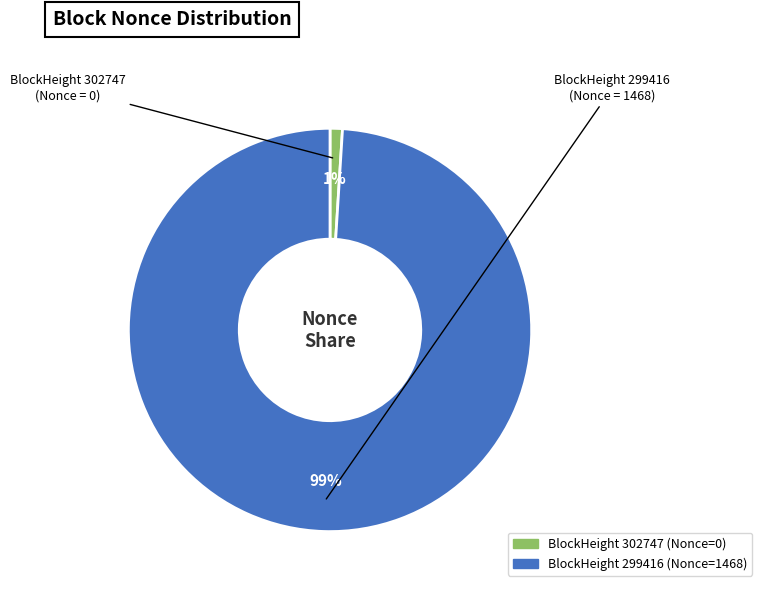

Is there a majority slice in this chart?

Yes